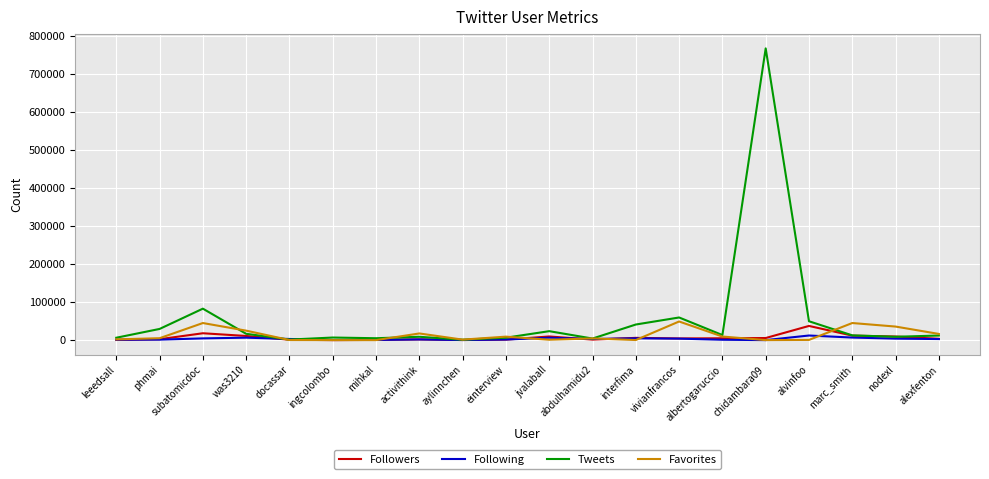

Rank the series by their maximum value, from lowest to highest.

Following, Followers, Favorites, Tweets